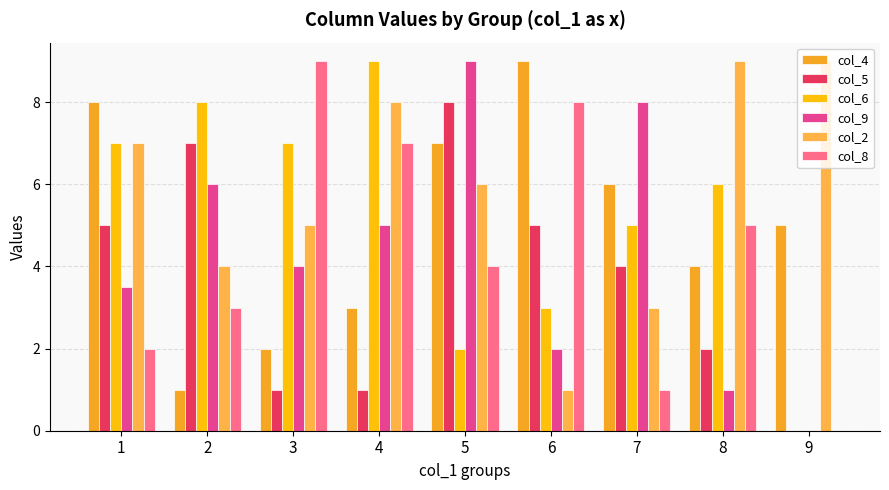

The col_8 series shows 13.3 at 6. True or false?

False